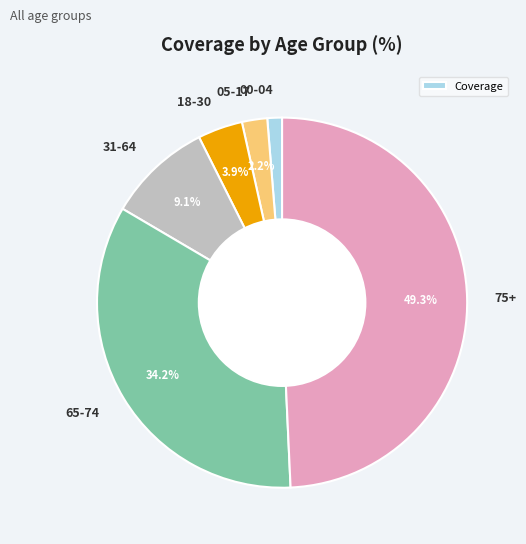

Which slice is the smallest?

00-04